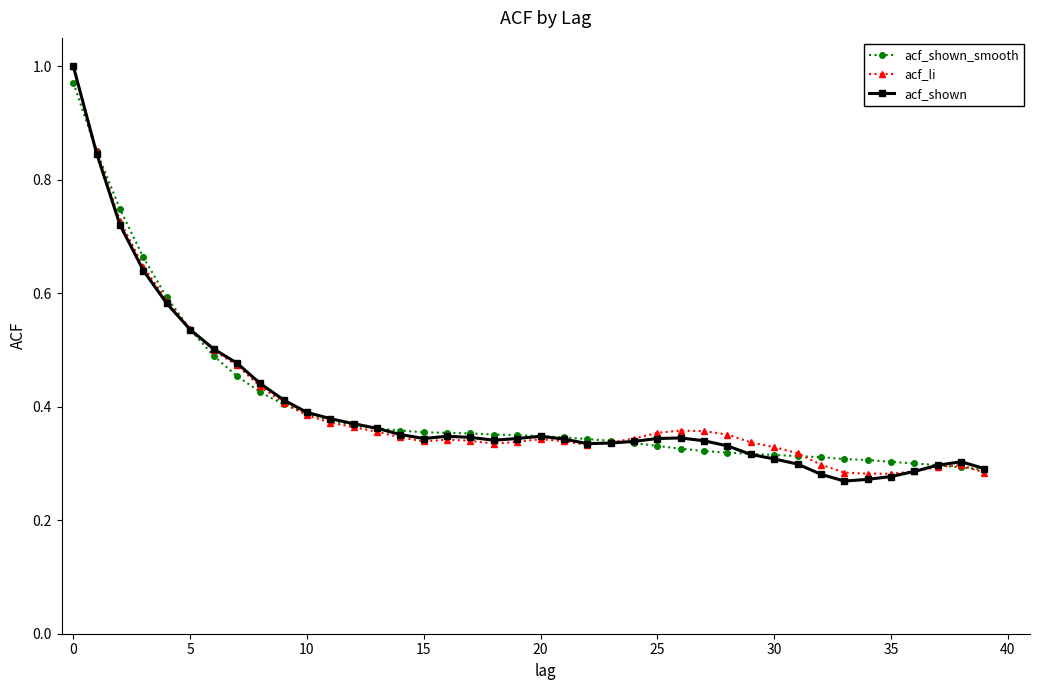

At how many categories does at least one series exceed 0?

40